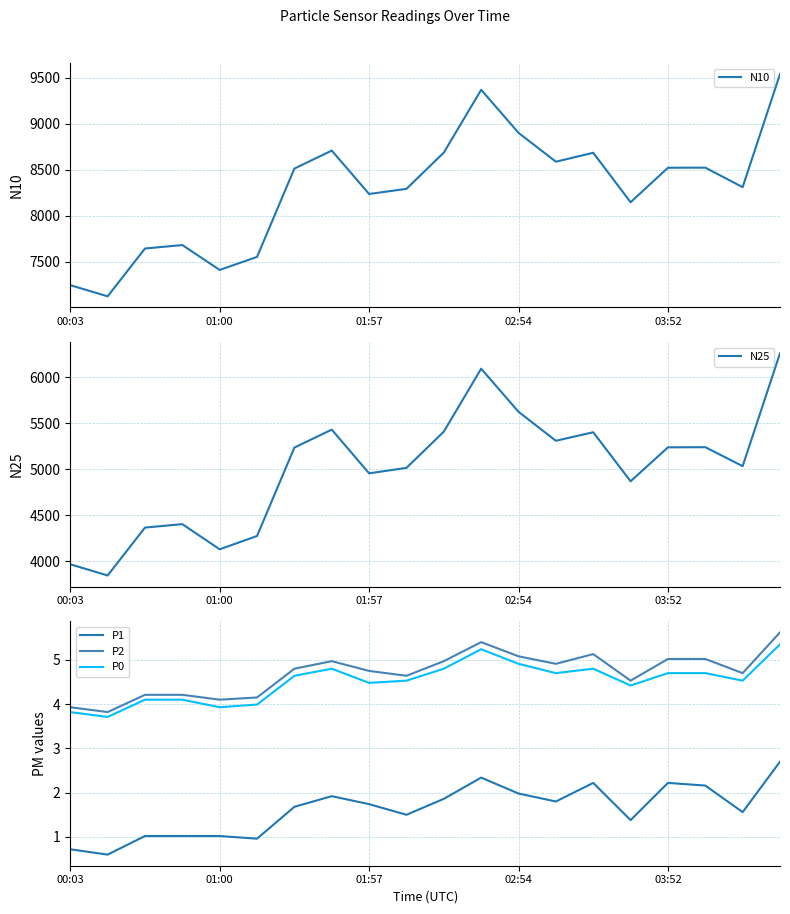

True or false: P2 and N10 intersect in this chart.

False